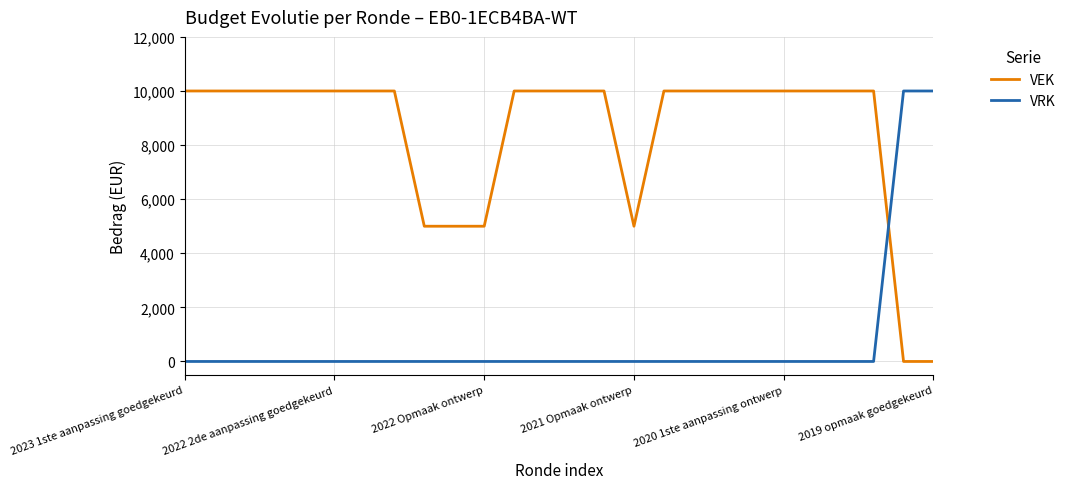

What is the highest value of the VRK series?

10000